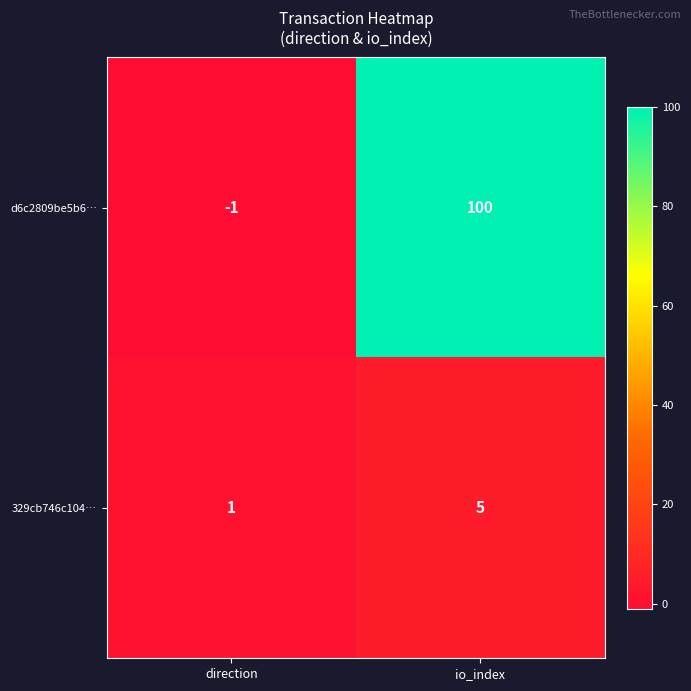

At which category is the sum across all series the highest?

io_index